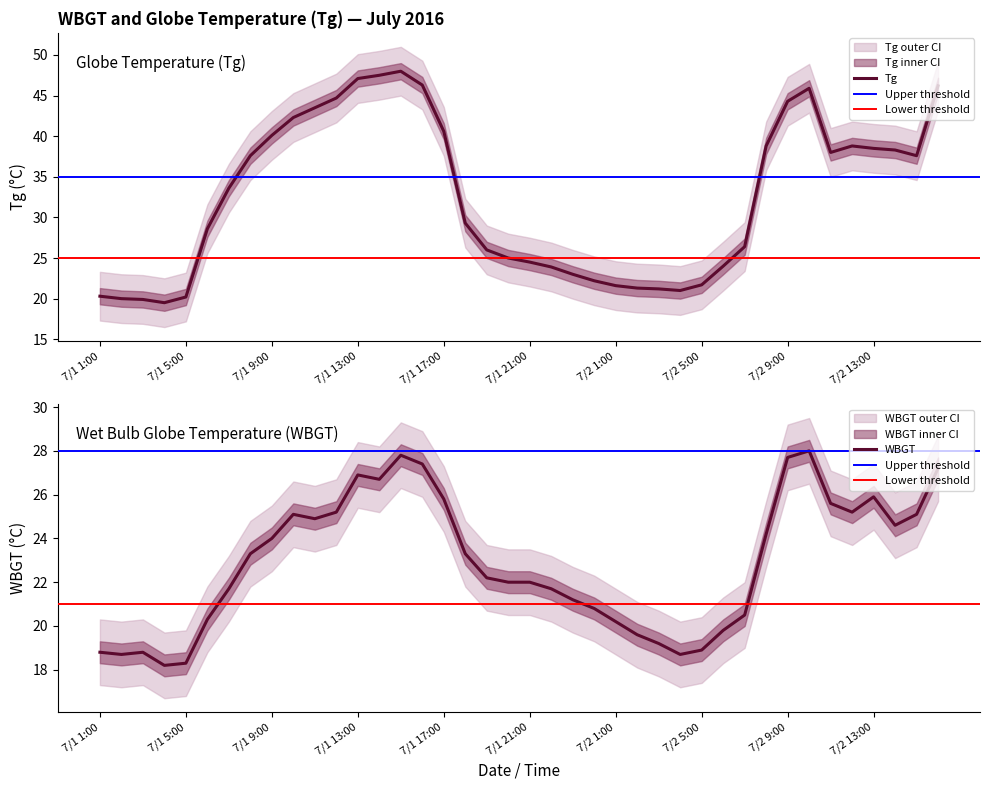

What is the minimum value for Tg?

19.5